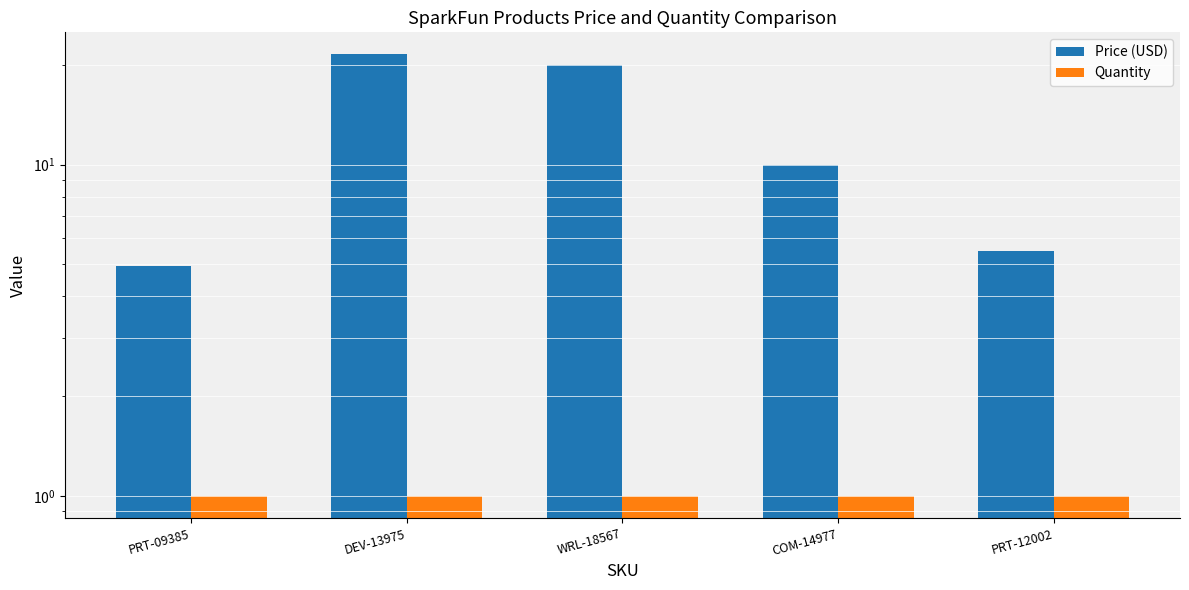

True or false: Quantity has a value of 1.0 at PRT-09385.

True